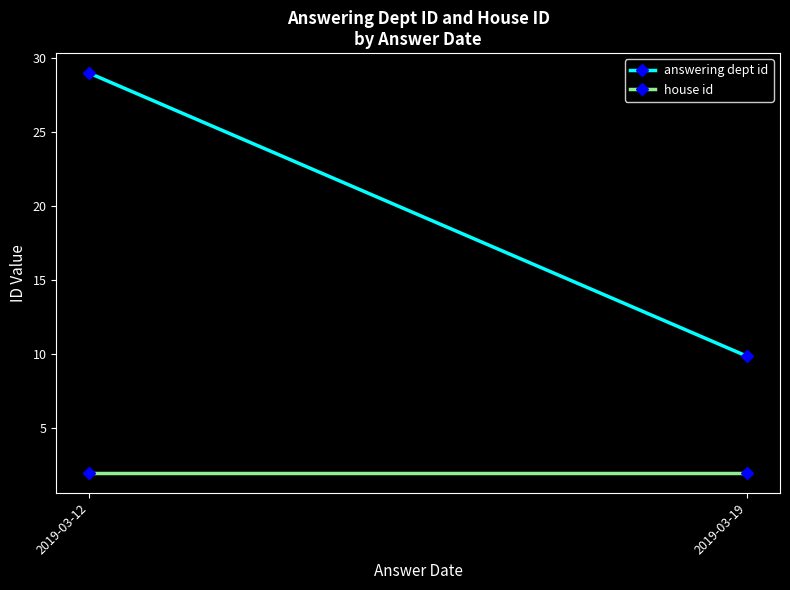

Reading left to right, transcribe all the data shown in this chart.

answering dept id: 29.0	9.9
house id: 2.0	2.0